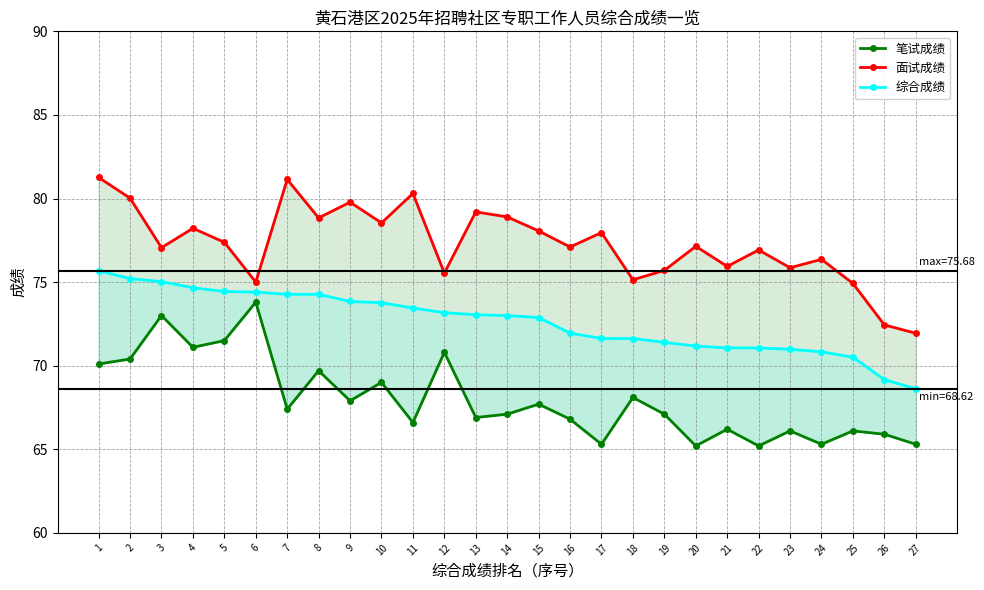

How many lines are shown in the chart?

3